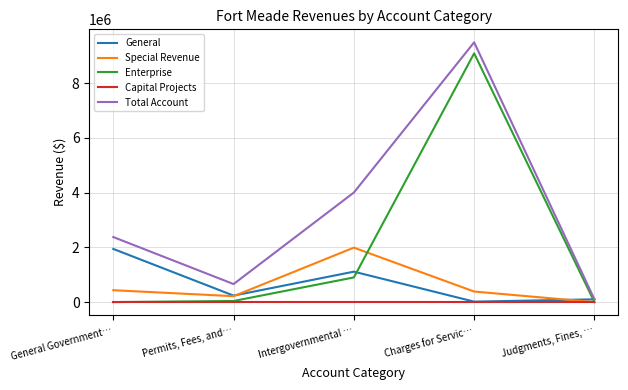

In Special Revenue, how many points are lower than both neighbors (excluding endpoints)?

1